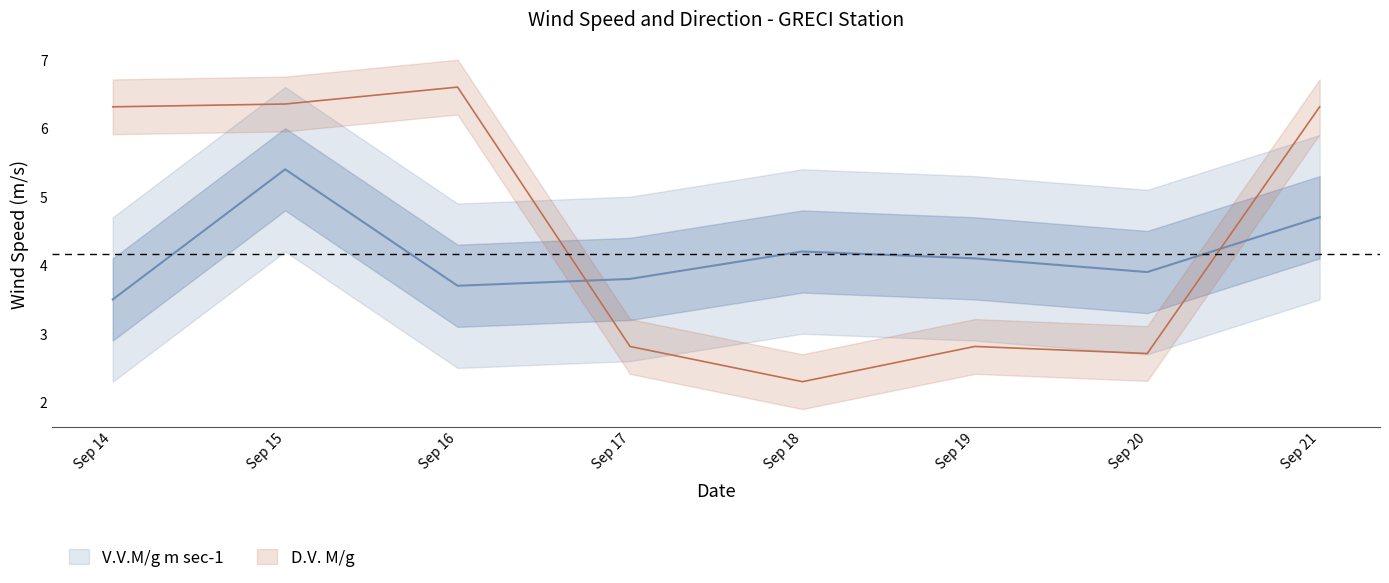

List the series in order of their overall mean, lowest first.

V.V.M/g m sec-1, D.V. M/g